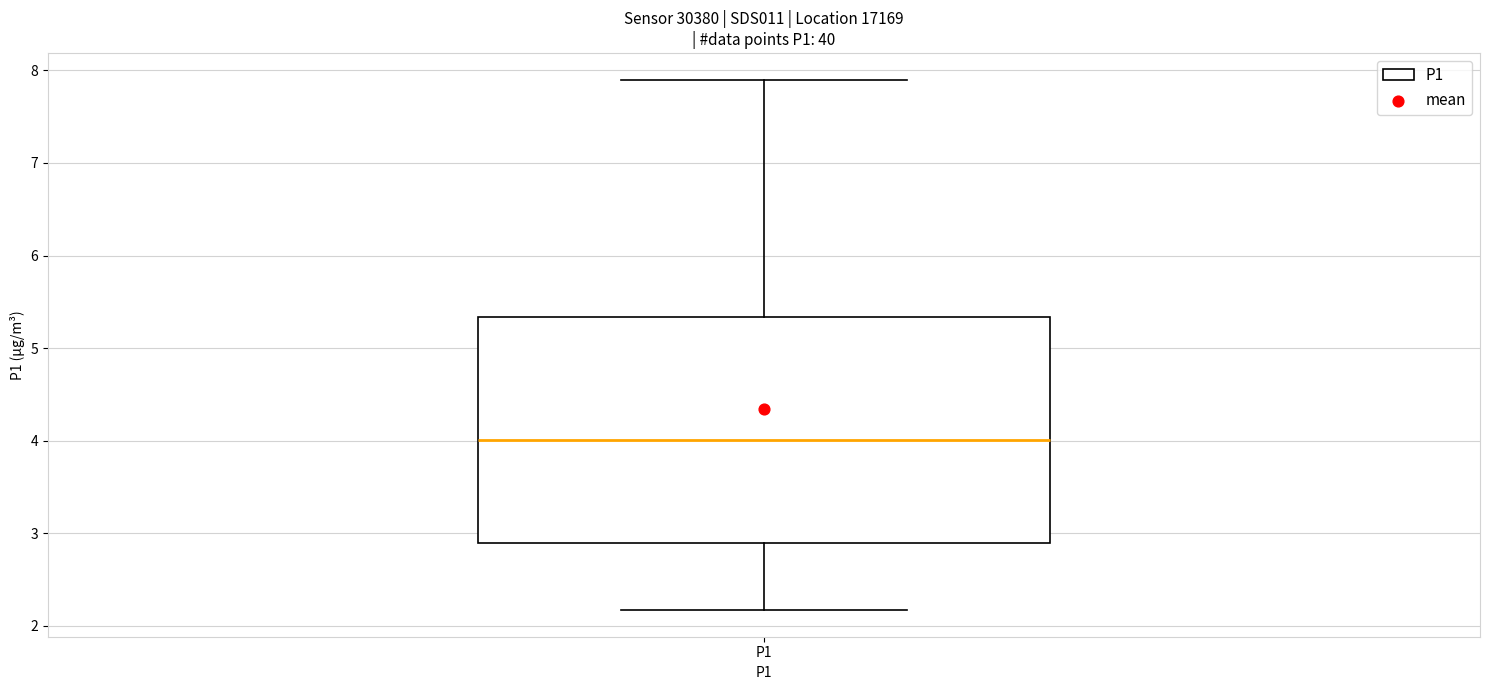

Where does the upper whisker of the box for P1 end on the y-axis? The values are not printed on the chart, so give them approximately, as read against the axis.

7.9